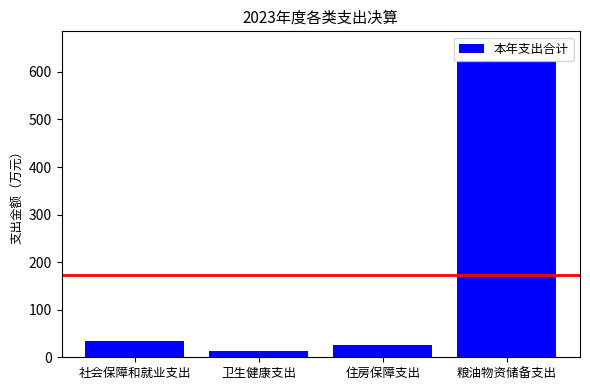

What is the value of the 4th bar from the left?

623.1